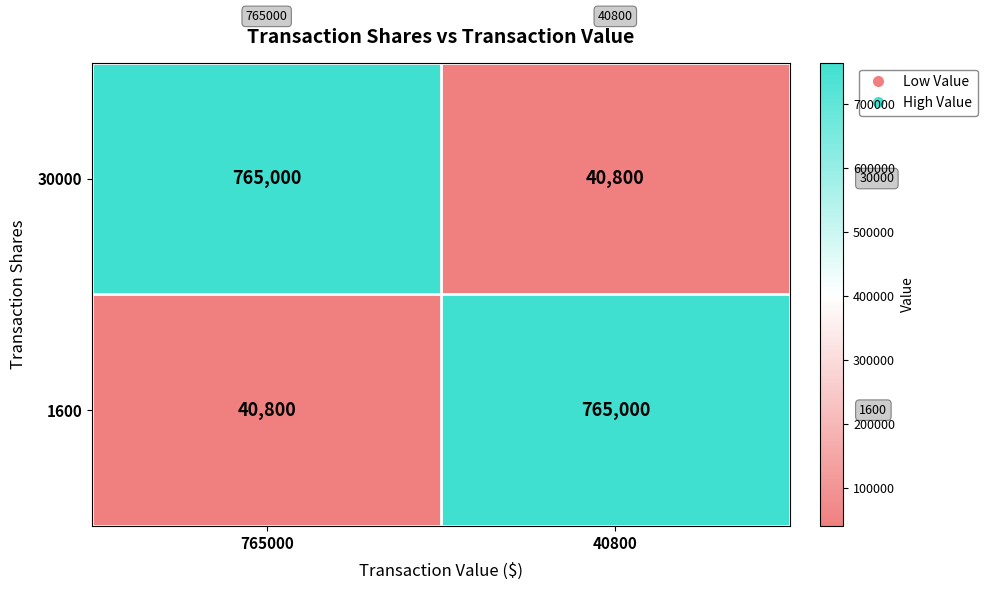

What is the highest value of the 1600 series?

765000